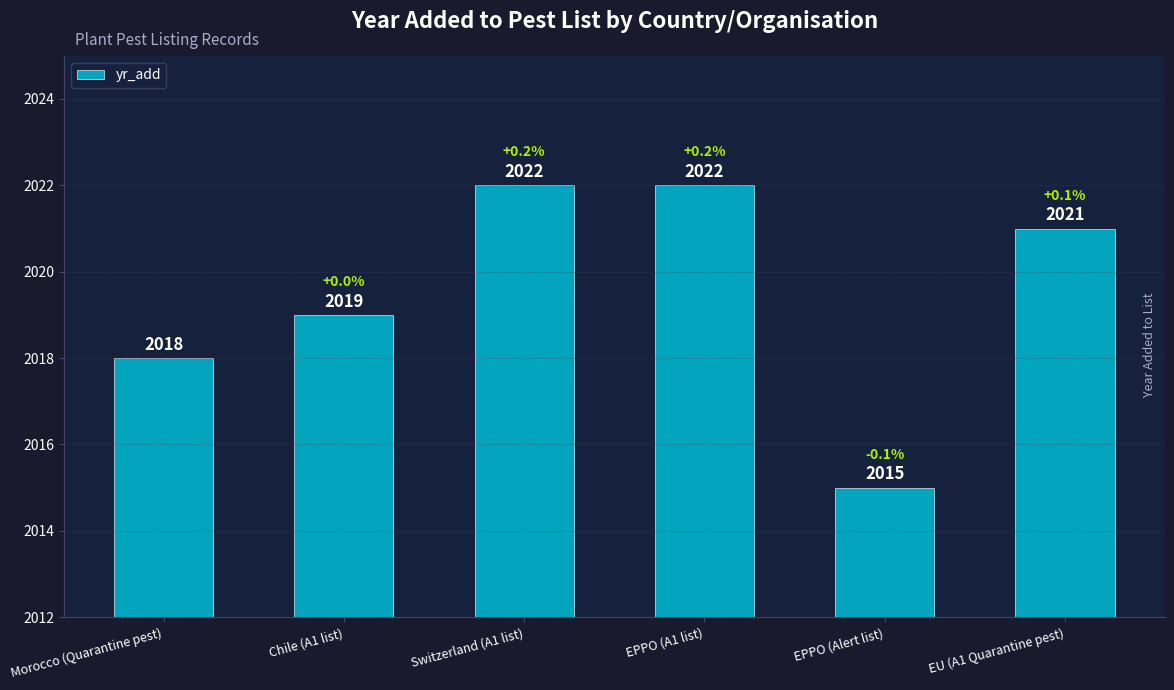

What is the average value?

2020